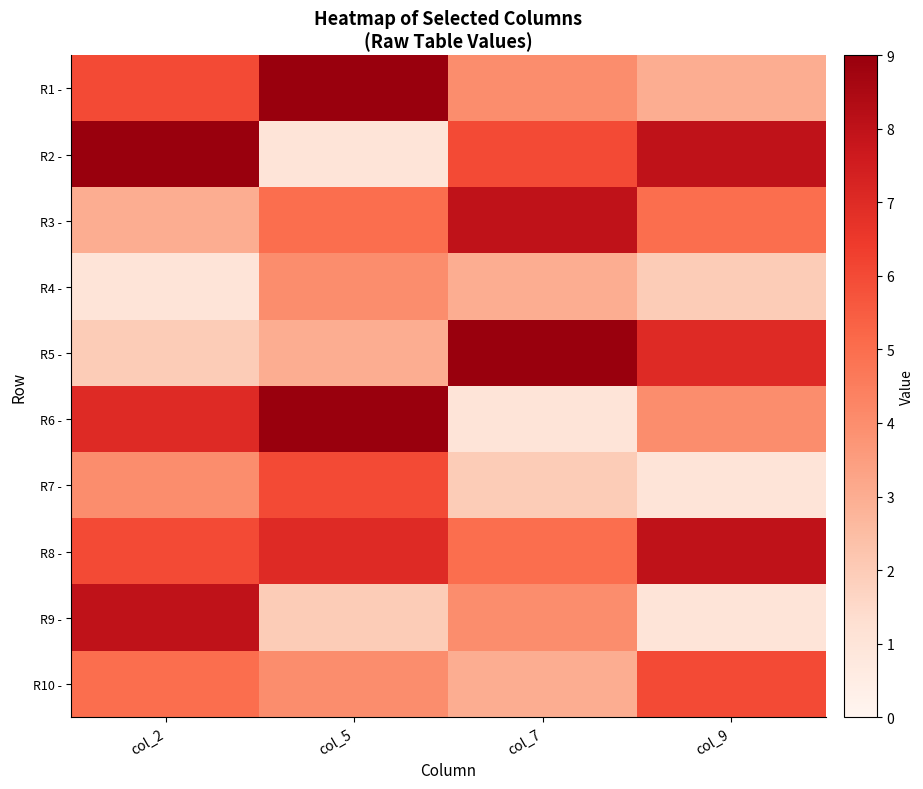

Between col_5 and col_7, which is larger?

col_5